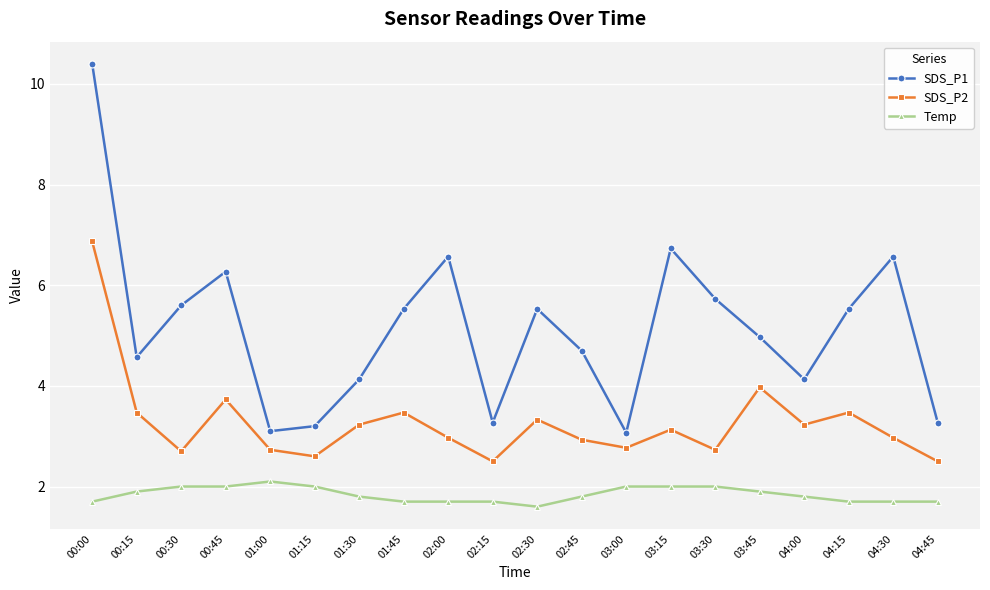

How many data points does each series have?

20